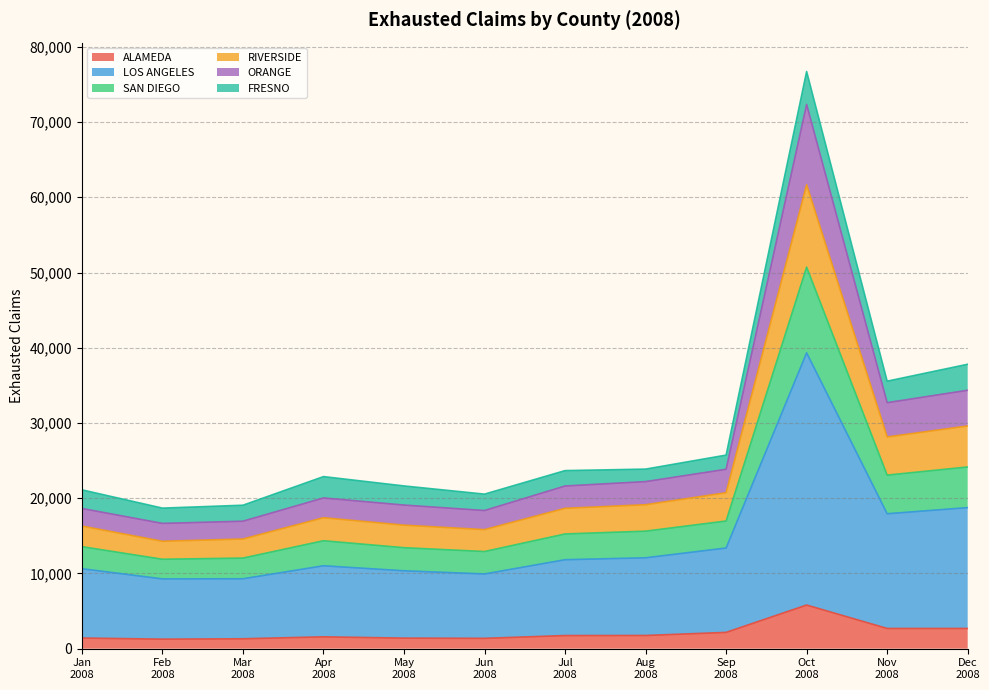

What is the label of the 7th point from the left?

Jul 2008